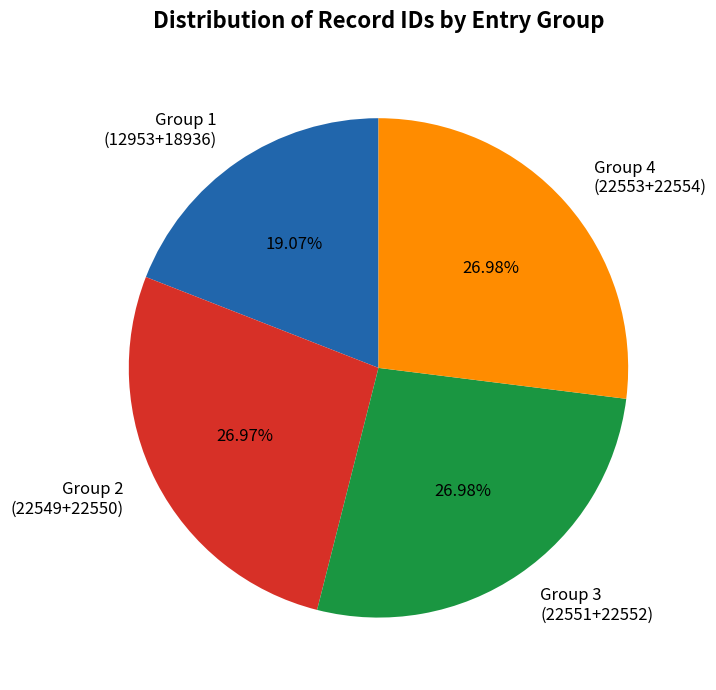

What is the ratio of the value at Group 1 (12953+18936) to the value at Group 4 (22553+22554)?

0.7